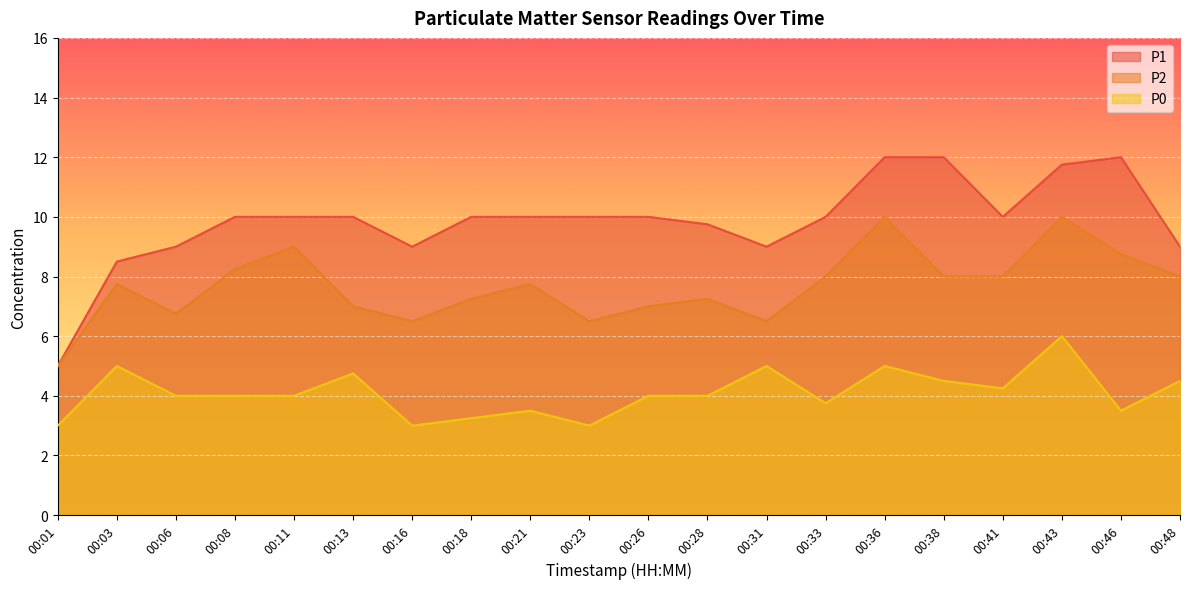

What is the value of the P2 point at the 8th from the left?

7.2